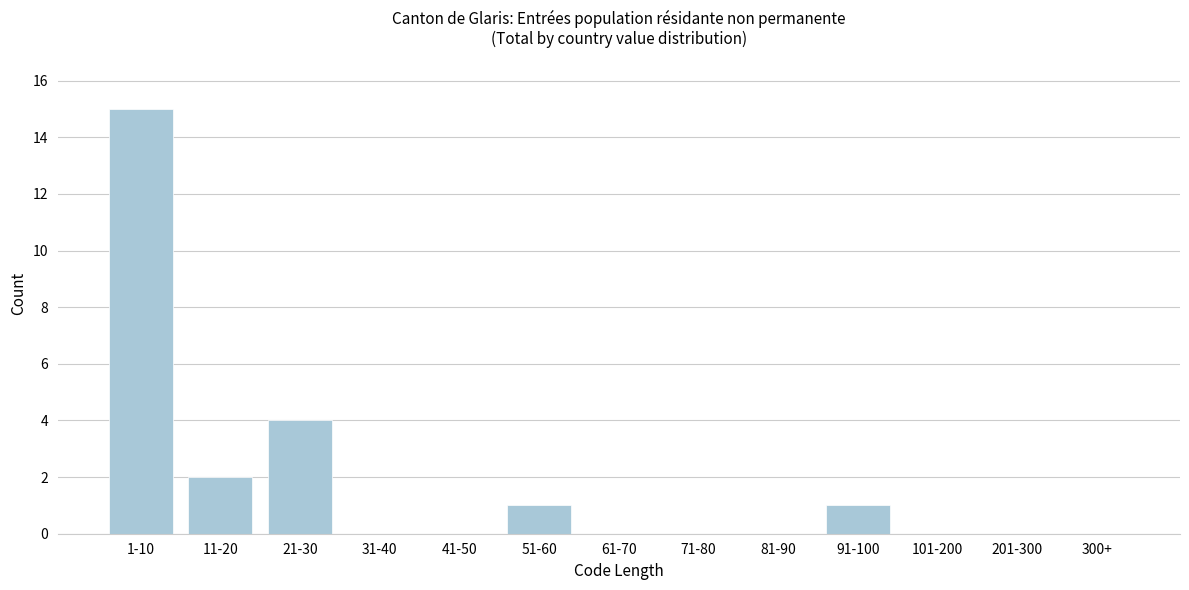

Reading right to left, transcribe all the data shown in this chart.

300+=0	201-300=0	101-200=0	91-100=1	81-90=0	71-80=0	61-70=0	51-60=1	41-50=0	31-40=0	21-30=4	11-20=2	1-10=15